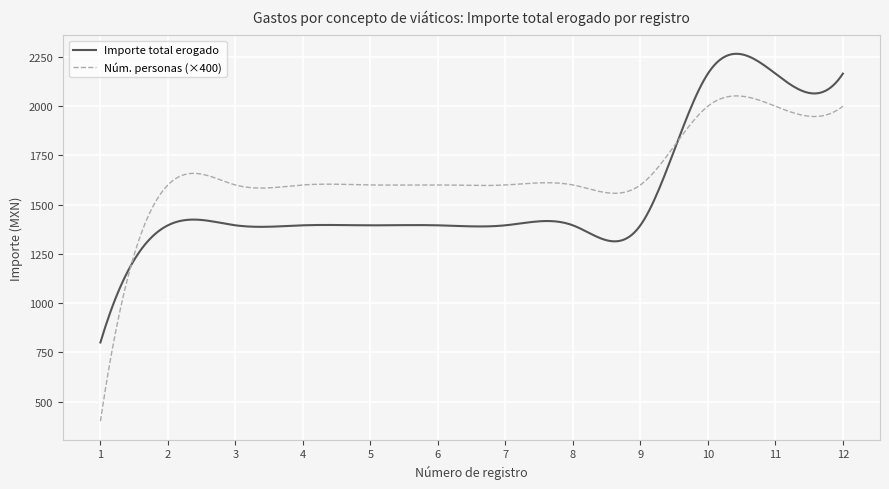

List the series in order of their overall mean, lowest first.

Importe total erogado, Núm. personas (×400)